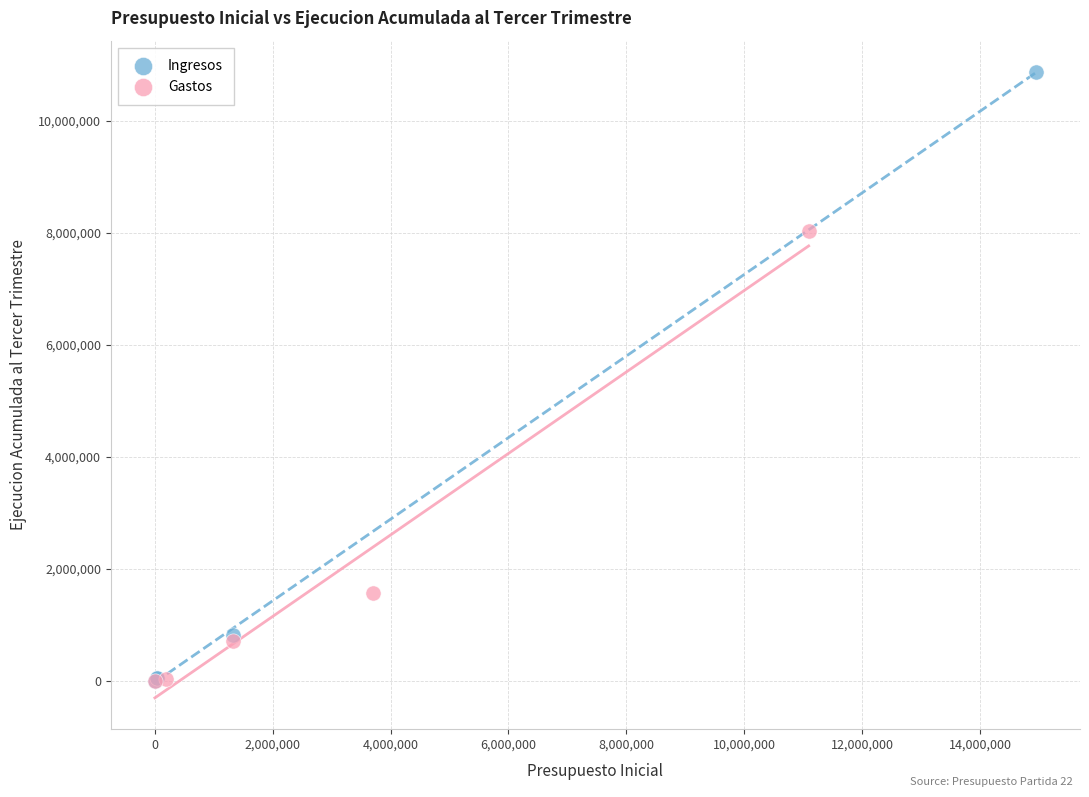

Which series has the widest spread of Y values?

Ingresos